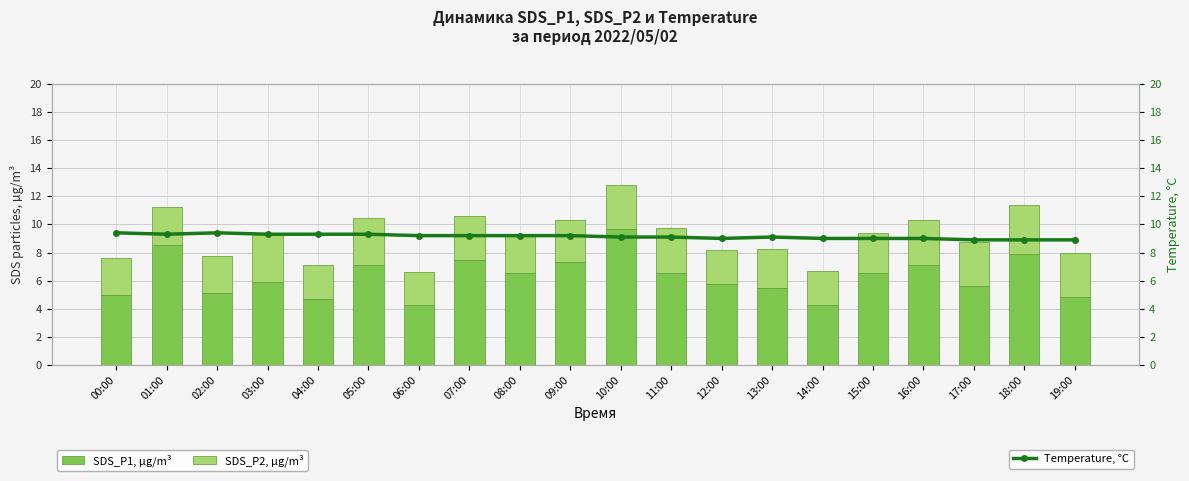

Is the value of Temp at 02:00 greater than the value of SDS_P1 at 02:00?

Yes